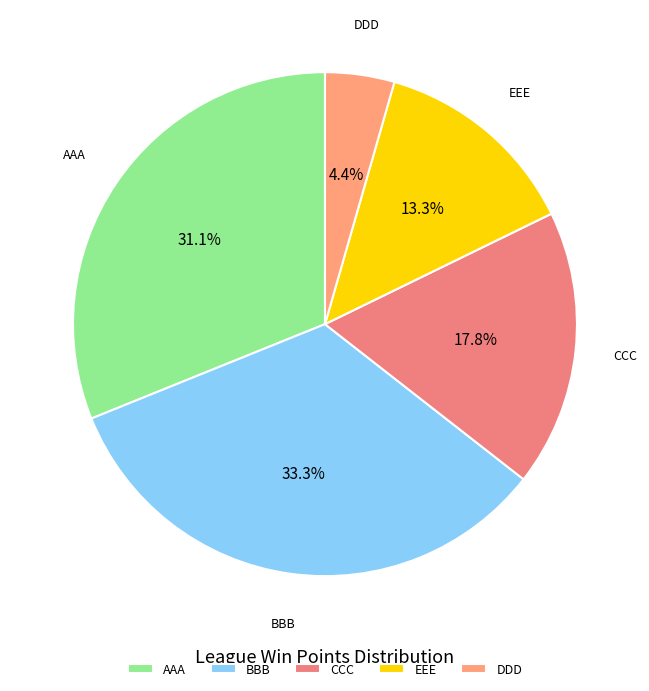

What portion of the pie excludes EEE?

86.7%